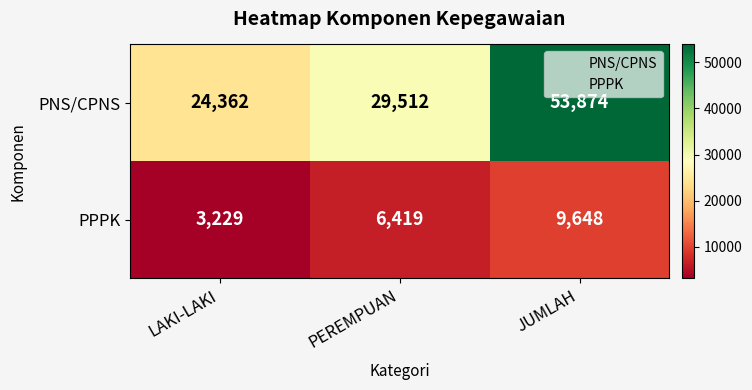

True or false: PNS/CPNS has a value of 12386 at JUMLAH.

False